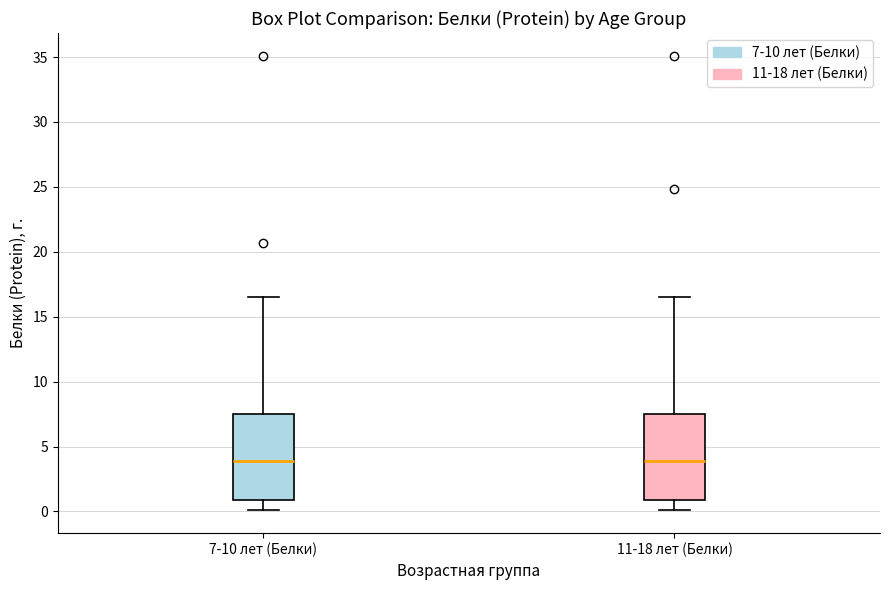

Reading left to right, transcribe this box plot: for each box, give where its median line is, the range the box spans, and where its two whiskers end, as read against the y-axis. The values are not printed on the chart, so give them approximately, as read against the axis.

7-10 лет (Белки): median 4.0, box 1.0 to 7.5, whiskers 0.0 to 16.5
11-18 лет (Белки): median 4.0, box 1.0 to 7.5, whiskers 0.0 to 16.5